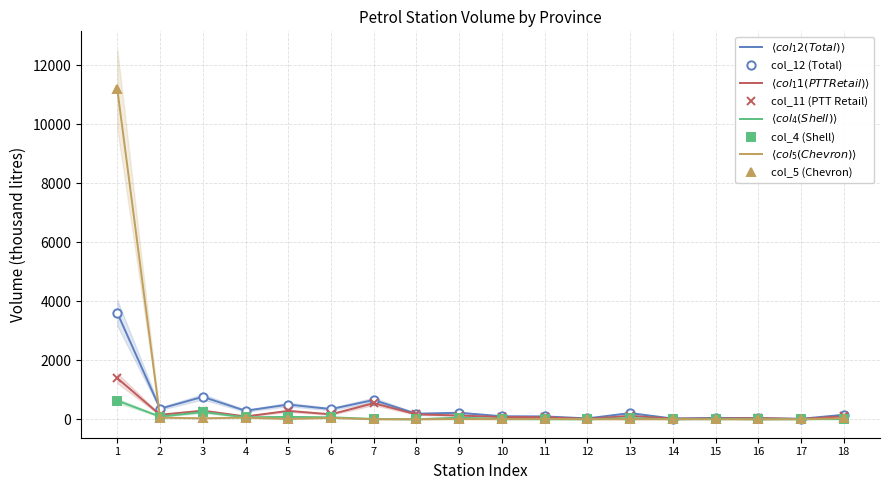

What are all the series names shown in the legend?

col_12 (Total), col_11 (PTT Retail), col_4 (Shell), col_5 (Chevron)